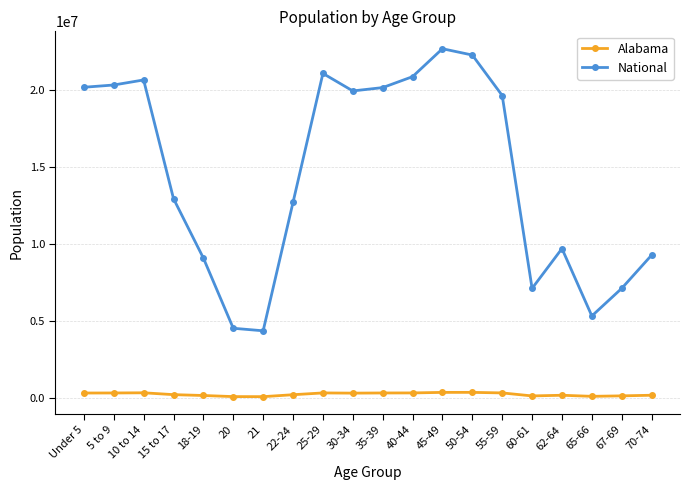

What is the difference between the highest and lowest values at 35-39?

19871212